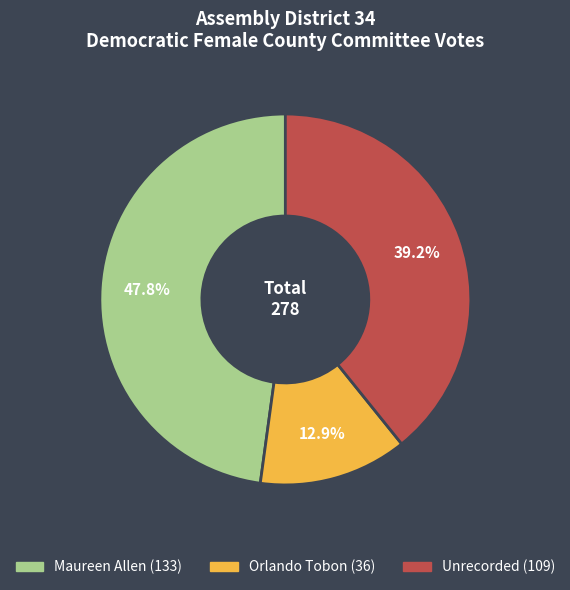

Which has a higher value, Unrecorded or Orlando Tobon?

Unrecorded